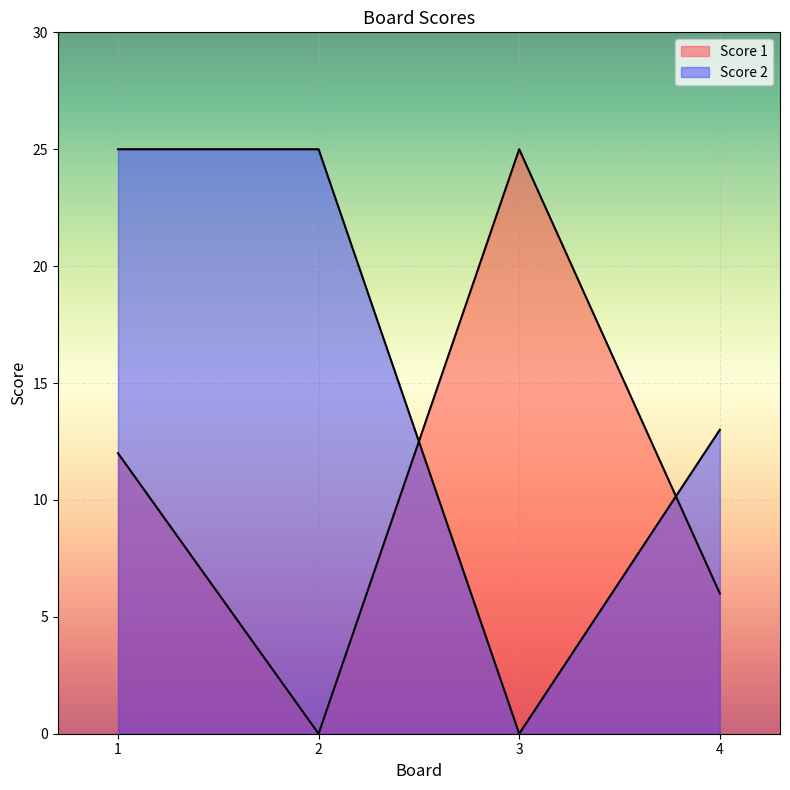

Which series ends up on top after the final intersection of Score 2 and Score 1?

Score 2